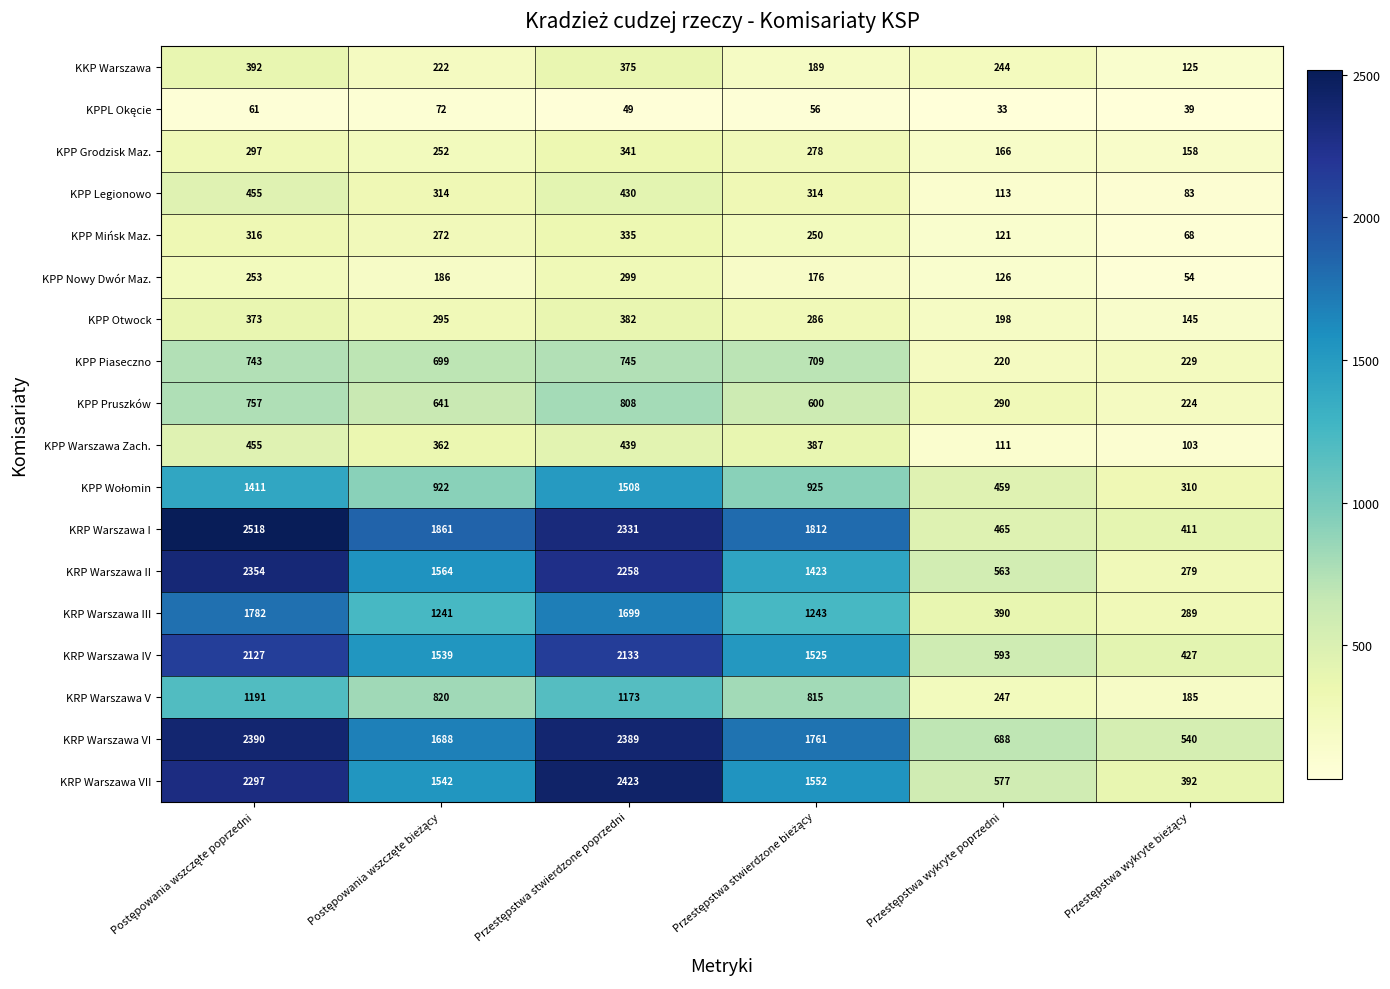

How many categories are shown in the chart?

6